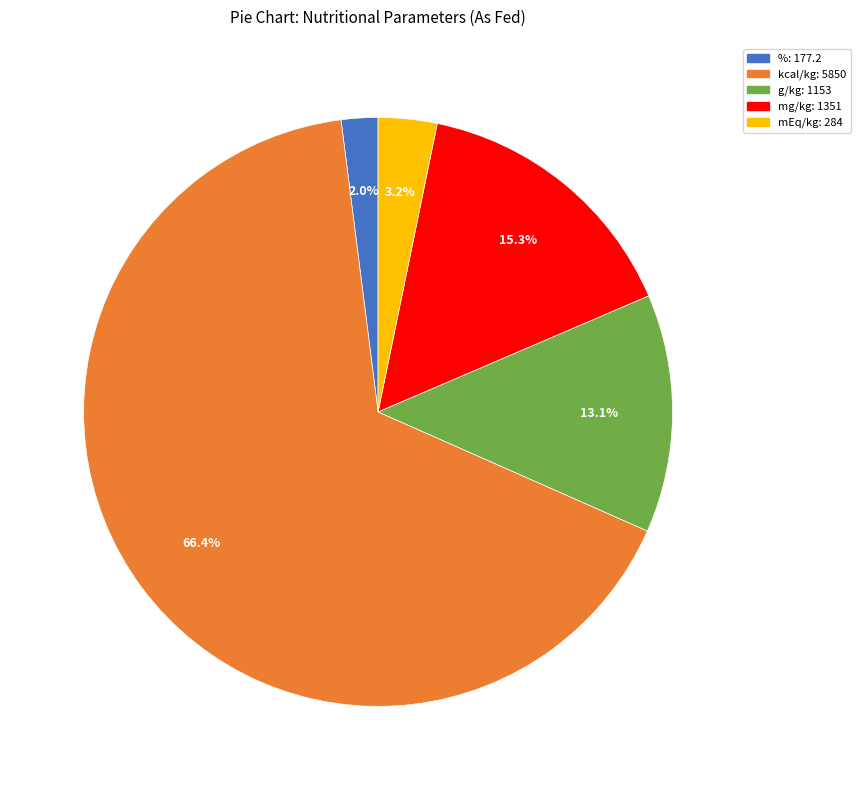

What is the smallest slice in the pie chart?

%